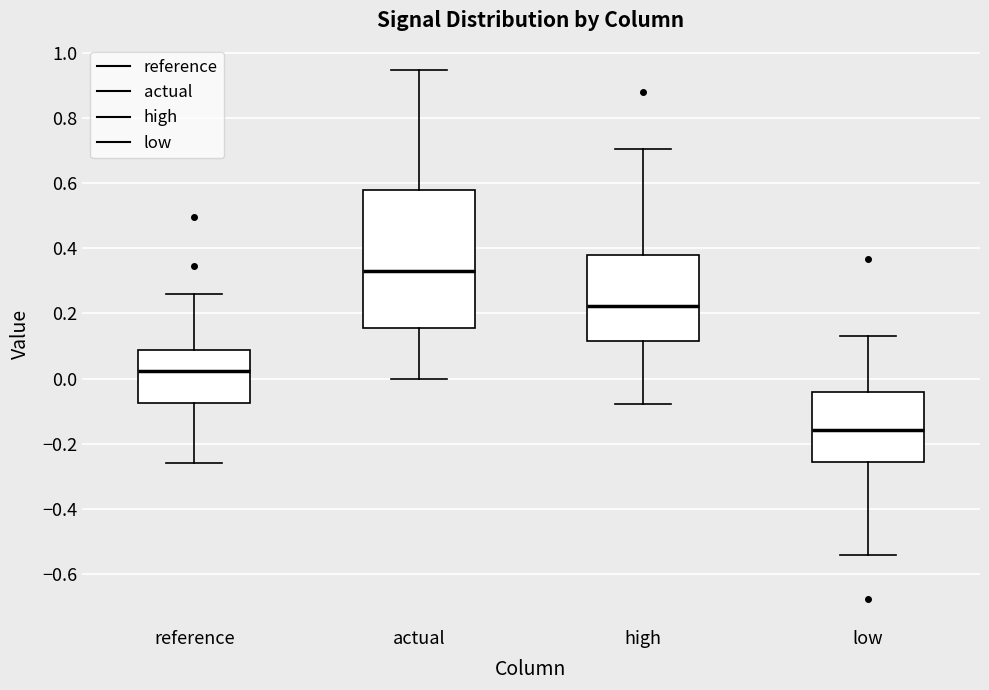

Where does the upper whisker of the box for reference end on the y-axis? The values are not printed on the chart, so give them approximately, as read against the axis.

0.26